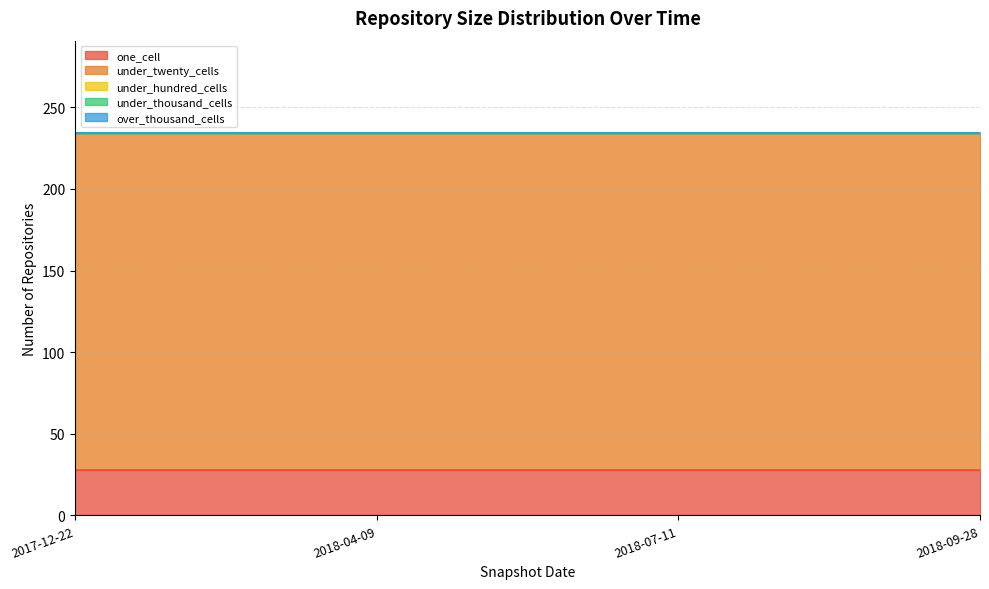

Which label corresponds to the smallest value in the chart?

2017-12-22